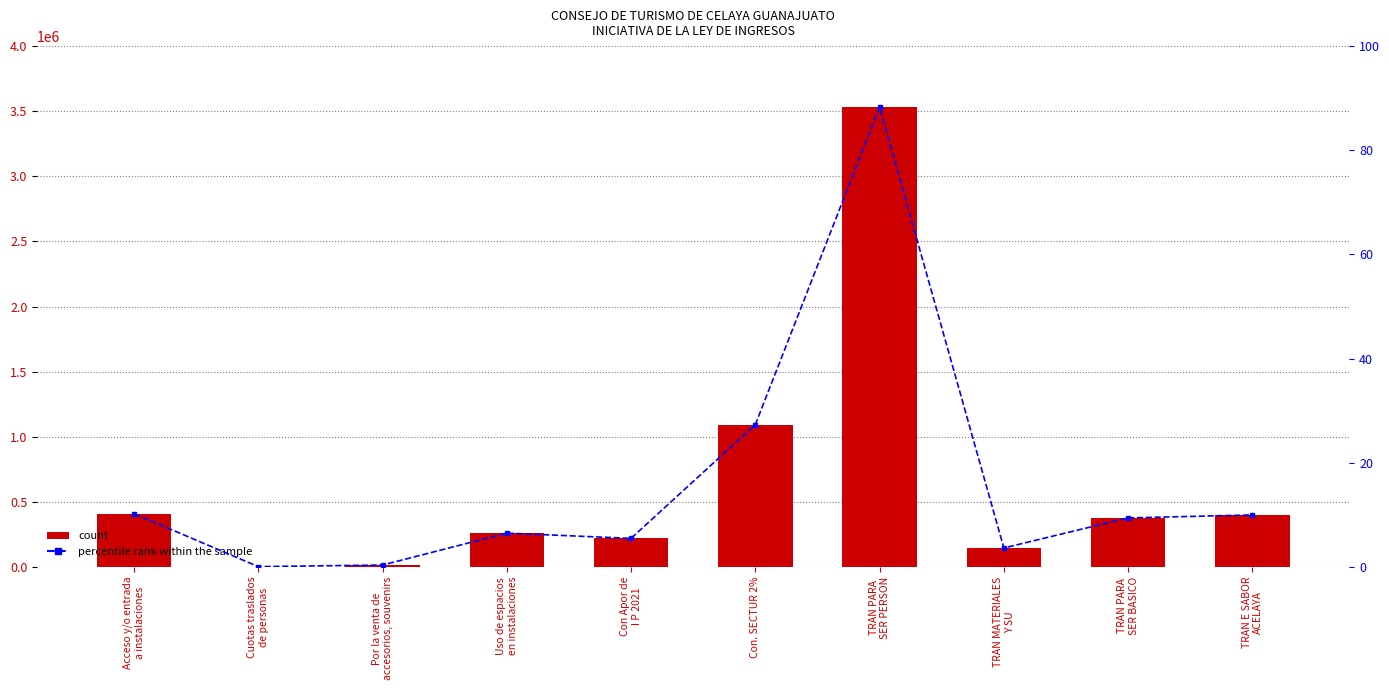

The INGRESO ESTIMADO series shows 415273.0 at Uso de espacios
en instalaciones. True or false?

False